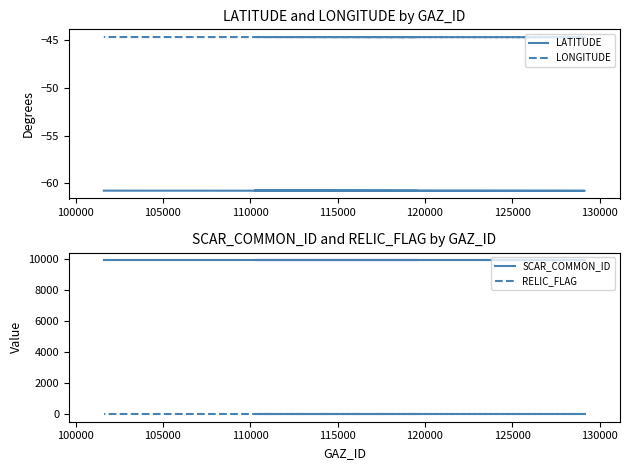

The RELIC_FLAG series shows 0.0 at 110000. True or false?

True